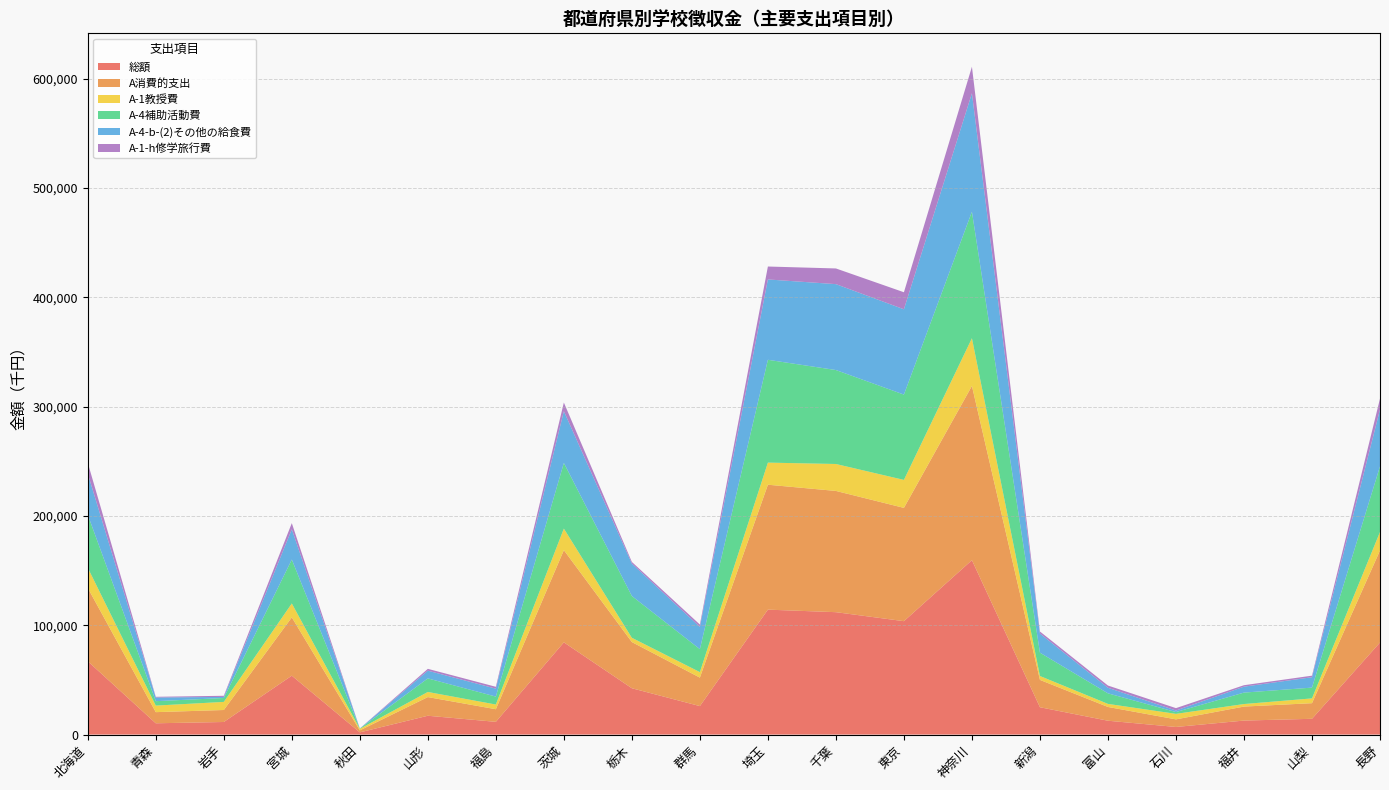

Reading left to right, extract all data points from this chart.

総額: 北海道=67092	青森=10324	岩手=11502	宮城=53870	秋田=2009	山形=17218	福島=11645	茨城=84354	栃木=42366	群馬=26045	埼玉=114265	千葉=111950	東京=103722	神奈川=159510	新潟=25001	富山=12661	石川=6954	福井=12803	山梨=14422	長野=84209
A消費的支出: 北海道=67022	青森=10185	岩手=10968	宮城=53323	秋田=1828	山形=17074	福島=11541	茨城=84330	栃木=42239	群馬=26045	埼玉=114265	千葉=110898	東京=103622	神奈川=159373	新潟=25001	富山=12590	石川=6954	福井=12803	山梨=14291	長野=84178
A-1教授費: 北海道=18449	青森=5996	岩手=7412	宮城=12737	秋田=1400	山形=4681	福島=4295	茨城=19729	栃木=3908	群馬=5048	埼玉=20220	千葉=24644	東京=25598	神奈川=43651	新潟=3569	富山=2804	石川=5039	福井=2331	山梨=4382	長野=16927
A-4補助活動費: 北海道=48470	青森=4039	岩手=3556	宮城=40157	秋田=245	山形=12393	福島=7246	茨城=60057	栃木=38212	群馬=20997	埼玉=94045	千葉=85933	東京=78024	神奈川=115708	新潟=21333	富山=9651	石川=1648	福井=10452	山梨=9857	長野=60017
A-4-b-(2)その他の給食費: 北海道=37638	青森=3362	岩手=1002	宮城=27672	秋田=0	山形=7076	福島=7246	茨城=47320	栃木=29660	群馬=20330	埼玉=73489	千葉=78571	東京=78024	神奈川=108359	新潟=17487	富山=5104	石川=1404	福井=5426	山梨=9513	長野=52023
A-1-h修学旅行費: 北海道=9867	青森=637	岩手=1045	宮城=5633	秋田=92	山形=1684	福島=1722	茨城=7900	栃木=1523	群馬=2181	埼玉=11824	千葉=14347	東京=15586	神奈川=24251	新潟=1878	富山=2041	石川=2188	福井=1339	山梨=1408	長野=9924